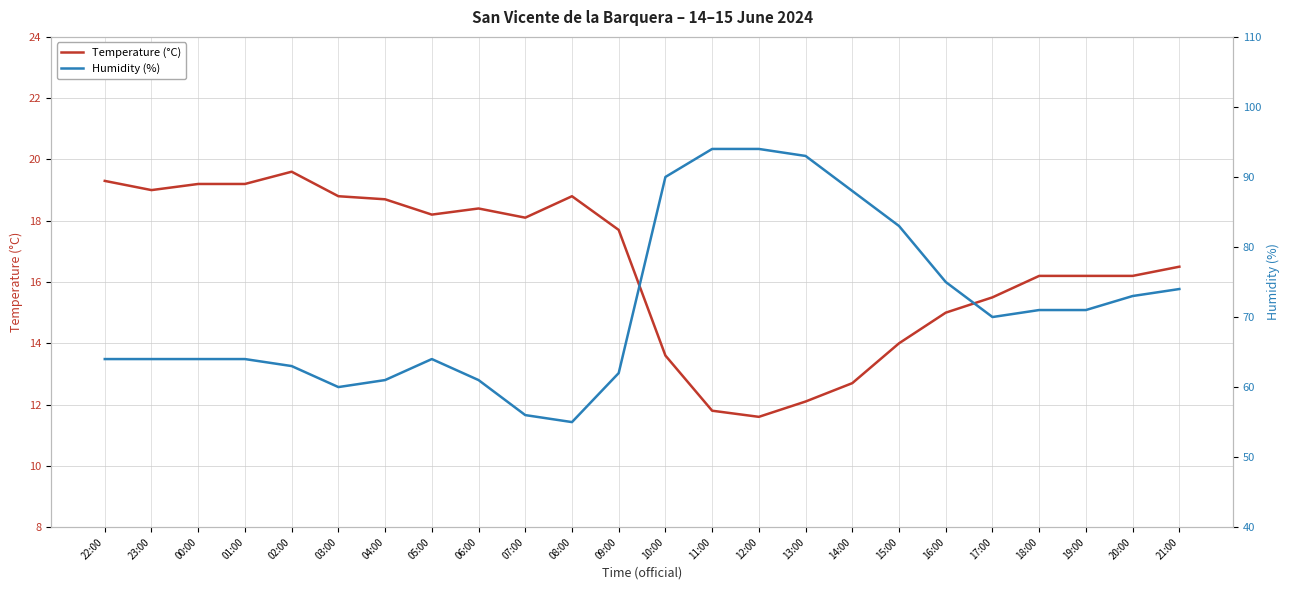

What is the label of the 5th point from the right?

17:00